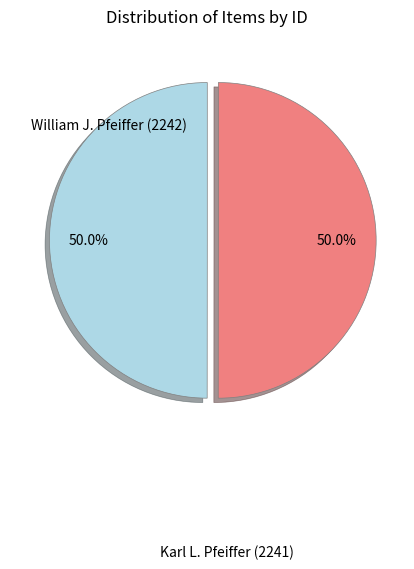

How many slices are in this pie chart?

2